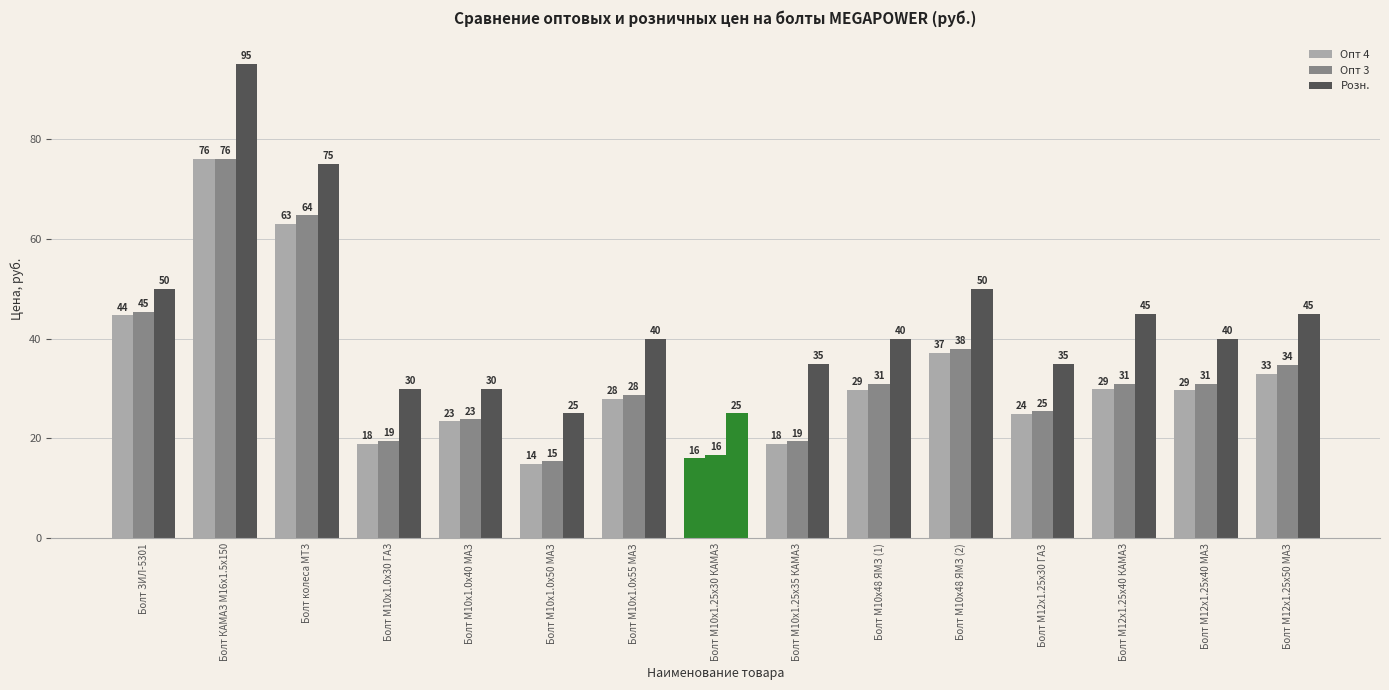

How many bars are there in each group?

3